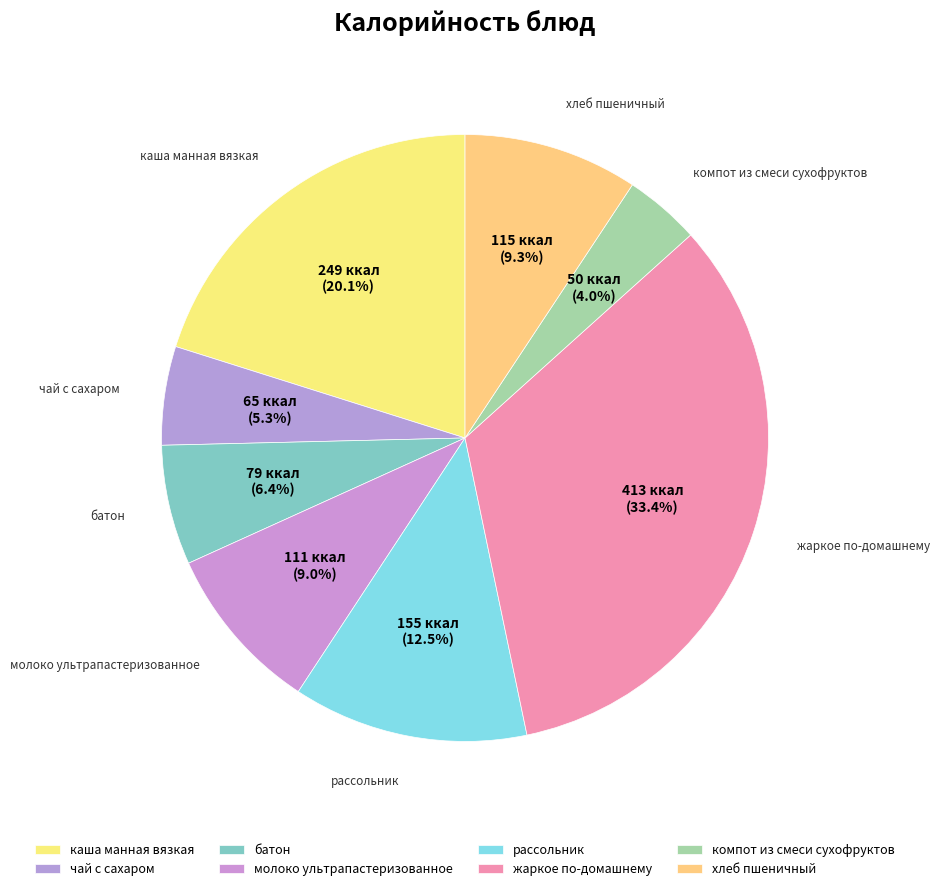

How many segments does this pie chart have?

8